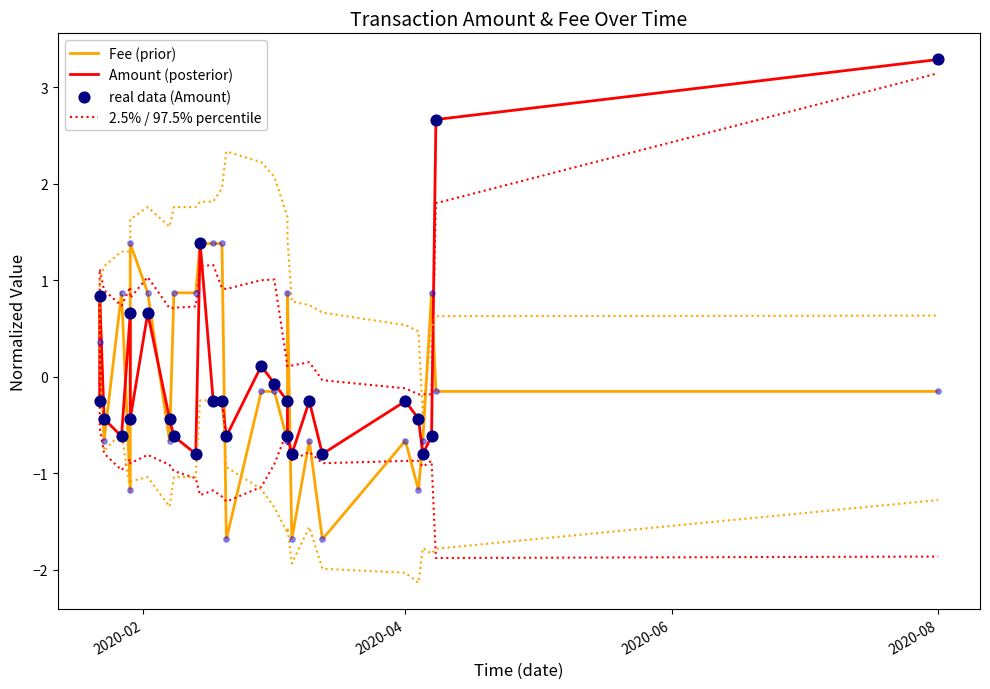

What are all the series names shown in the legend?

Fee (prior), Amount (posterior), 2.5% / 97.5% percentile, real data (Amount)